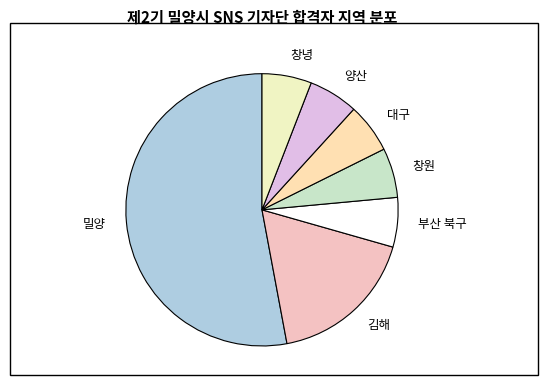

Which slice is the largest?

밀양